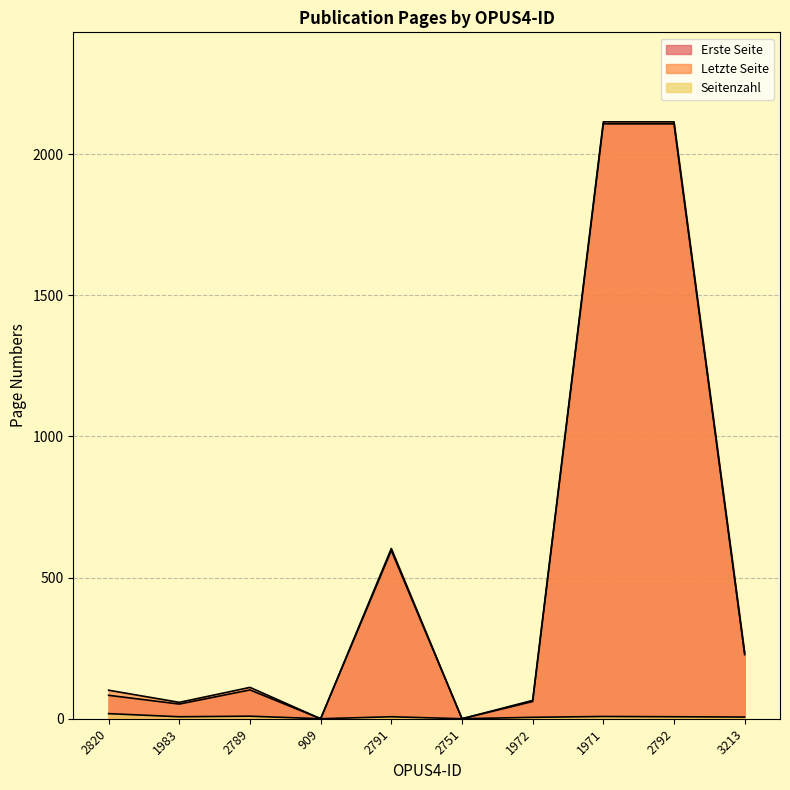

Is the value of Seitenzahl at 3213 greater than the value of Letzte Seite at 2751?

Yes